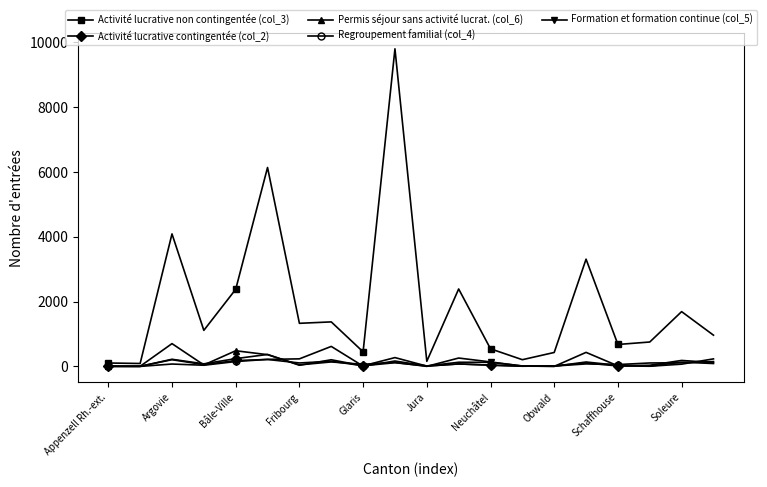

What is the average value of the Activité lucrative non contingentée (col_3) series?

1900